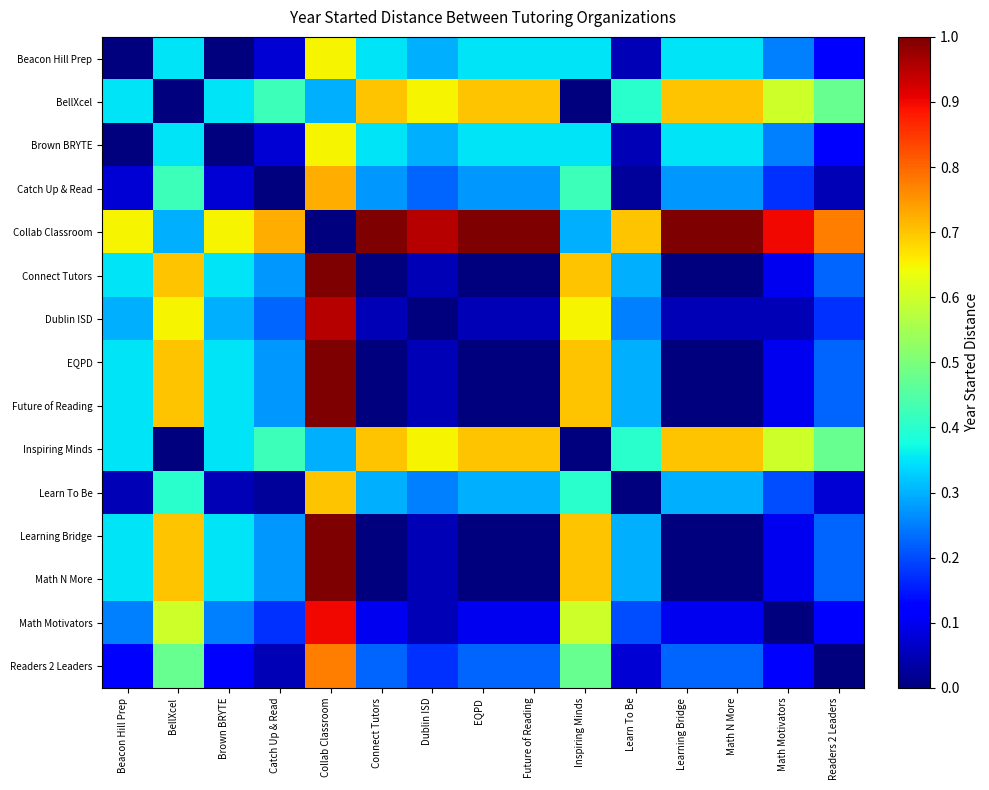

Reading left to right, list all the values displayed in this chart.

Beacon Hill Prep: Beacon Hill Prep=0.0	BellXcel=0.3	Brown BRYTE=0.0	Catch Up & Read=0.1	Collab Classroom=0.7	Connect Tutors=0.3	Dublin ISD=0.3	EQPD=0.3	Future of Reading=0.3	Inspiring Minds=0.3	Learn To Be=0.1	Learning Bridge=0.3	Math N More=0.3	Math Motivators=0.2	Readers 2 Leaders=0.1
BellXcel: Beacon Hill Prep=0.3	BellXcel=0.0	Brown BRYTE=0.3	Catch Up & Read=0.4	Collab Classroom=0.3	Connect Tutors=0.7	Dublin ISD=0.7	EQPD=0.7	Future of Reading=0.7	Inspiring Minds=0.0	Learn To Be=0.4	Learning Bridge=0.7	Math N More=0.7	Math Motivators=0.6	Readers 2 Leaders=0.5
Brown BRYTE: Beacon Hill Prep=0.0	BellXcel=0.3	Brown BRYTE=0.0	Catch Up & Read=0.1	Collab Classroom=0.7	Connect Tutors=0.3	Dublin ISD=0.3	EQPD=0.3	Future of Reading=0.3	Inspiring Minds=0.3	Learn To Be=0.1	Learning Bridge=0.3	Math N More=0.3	Math Motivators=0.2	Readers 2 Leaders=0.1
Catch Up & Read: Beacon Hill Prep=0.1	BellXcel=0.4	Brown BRYTE=0.1	Catch Up & Read=0.0	Collab Classroom=0.7	Connect Tutors=0.3	Dublin ISD=0.2	EQPD=0.3	Future of Reading=0.3	Inspiring Minds=0.4	Learn To Be=0.0	Learning Bridge=0.3	Math N More=0.3	Math Motivators=0.2	Readers 2 Leaders=0.1
Collab Classroom: Beacon Hill Prep=0.7	BellXcel=0.3	Brown BRYTE=0.7	Catch Up & Read=0.7	Collab Classroom=0.0	Connect Tutors=1.0	Dublin ISD=0.9	EQPD=1.0	Future of Reading=1.0	Inspiring Minds=0.3	Learn To Be=0.7	Learning Bridge=1.0	Math N More=1.0	Math Motivators=0.9	Readers 2 Leaders=0.8
Connect Tutors: Beacon Hill Prep=0.3	BellXcel=0.7	Brown BRYTE=0.3	Catch Up & Read=0.3	Collab Classroom=1.0	Connect Tutors=0.0	Dublin ISD=0.1	EQPD=0.0	Future of Reading=0.0	Inspiring Minds=0.7	Learn To Be=0.3	Learning Bridge=0.0	Math N More=0.0	Math Motivators=0.1	Readers 2 Leaders=0.2
Dublin ISD: Beacon Hill Prep=0.3	BellXcel=0.7	Brown BRYTE=0.3	Catch Up & Read=0.2	Collab Classroom=0.9	Connect Tutors=0.1	Dublin ISD=0.0	EQPD=0.1	Future of Reading=0.1	Inspiring Minds=0.7	Learn To Be=0.2	Learning Bridge=0.1	Math N More=0.1	Math Motivators=0.1	Readers 2 Leaders=0.2
EQPD: Beacon Hill Prep=0.3	BellXcel=0.7	Brown BRYTE=0.3	Catch Up & Read=0.3	Collab Classroom=1.0	Connect Tutors=0.0	Dublin ISD=0.1	EQPD=0.0	Future of Reading=0.0	Inspiring Minds=0.7	Learn To Be=0.3	Learning Bridge=0.0	Math N More=0.0	Math Motivators=0.1	Readers 2 Leaders=0.2
Future of Reading: Beacon Hill Prep=0.3	BellXcel=0.7	Brown BRYTE=0.3	Catch Up & Read=0.3	Collab Classroom=1.0	Connect Tutors=0.0	Dublin ISD=0.1	EQPD=0.0	Future of Reading=0.0	Inspiring Minds=0.7	Learn To Be=0.3	Learning Bridge=0.0	Math N More=0.0	Math Motivators=0.1	Readers 2 Leaders=0.2
Inspiring Minds: Beacon Hill Prep=0.3	BellXcel=0.0	Brown BRYTE=0.3	Catch Up & Read=0.4	Collab Classroom=0.3	Connect Tutors=0.7	Dublin ISD=0.7	EQPD=0.7	Future of Reading=0.7	Inspiring Minds=0.0	Learn To Be=0.4	Learning Bridge=0.7	Math N More=0.7	Math Motivators=0.6	Readers 2 Leaders=0.5
Learn To Be: Beacon Hill Prep=0.1	BellXcel=0.4	Brown BRYTE=0.1	Catch Up & Read=0.0	Collab Classroom=0.7	Connect Tutors=0.3	Dublin ISD=0.2	EQPD=0.3	Future of Reading=0.3	Inspiring Minds=0.4	Learn To Be=0.0	Learning Bridge=0.3	Math N More=0.3	Math Motivators=0.2	Readers 2 Leaders=0.1
Learning Bridge: Beacon Hill Prep=0.3	BellXcel=0.7	Brown BRYTE=0.3	Catch Up & Read=0.3	Collab Classroom=1.0	Connect Tutors=0.0	Dublin ISD=0.1	EQPD=0.0	Future of Reading=0.0	Inspiring Minds=0.7	Learn To Be=0.3	Learning Bridge=0.0	Math N More=0.0	Math Motivators=0.1	Readers 2 Leaders=0.2
Math N More: Beacon Hill Prep=0.3	BellXcel=0.7	Brown BRYTE=0.3	Catch Up & Read=0.3	Collab Classroom=1.0	Connect Tutors=0.0	Dublin ISD=0.1	EQPD=0.0	Future of Reading=0.0	Inspiring Minds=0.7	Learn To Be=0.3	Learning Bridge=0.0	Math N More=0.0	Math Motivators=0.1	Readers 2 Leaders=0.2
Math Motivators: Beacon Hill Prep=0.2	BellXcel=0.6	Brown BRYTE=0.2	Catch Up & Read=0.2	Collab Classroom=0.9	Connect Tutors=0.1	Dublin ISD=0.1	EQPD=0.1	Future of Reading=0.1	Inspiring Minds=0.6	Learn To Be=0.2	Learning Bridge=0.1	Math N More=0.1	Math Motivators=0.0	Readers 2 Leaders=0.1
Readers 2 Leaders: Beacon Hill Prep=0.1	BellXcel=0.5	Brown BRYTE=0.1	Catch Up & Read=0.1	Collab Classroom=0.8	Connect Tutors=0.2	Dublin ISD=0.2	EQPD=0.2	Future of Reading=0.2	Inspiring Minds=0.5	Learn To Be=0.1	Learning Bridge=0.2	Math N More=0.2	Math Motivators=0.1	Readers 2 Leaders=0.0